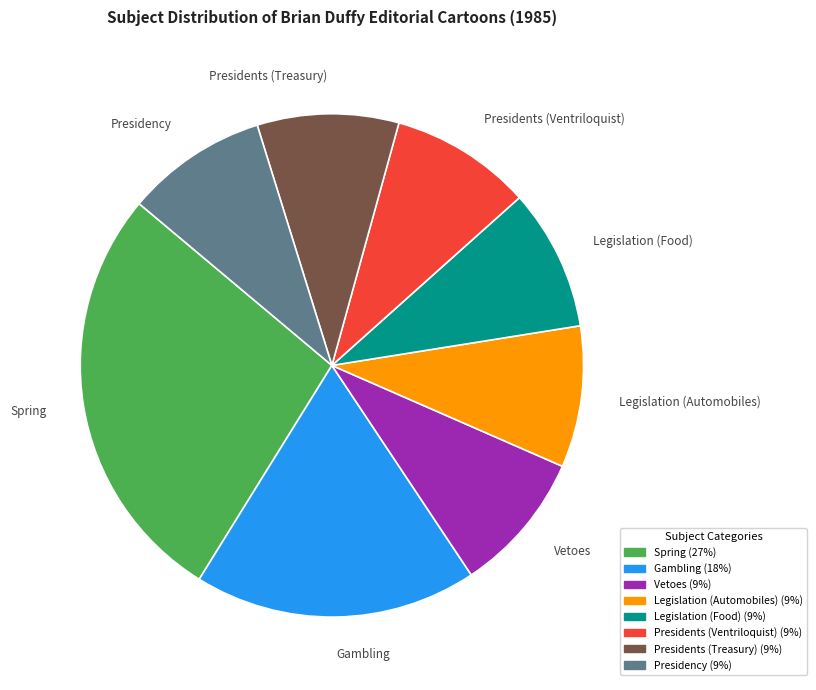

What is the largest slice in the pie chart?

Spring